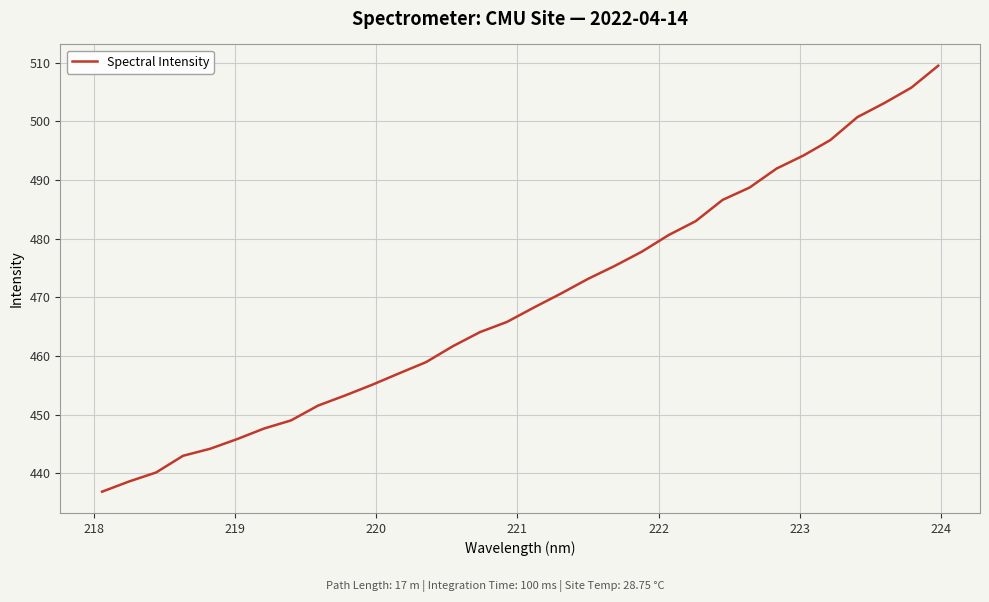

What is the difference between the maximum and minimum values?

72.6